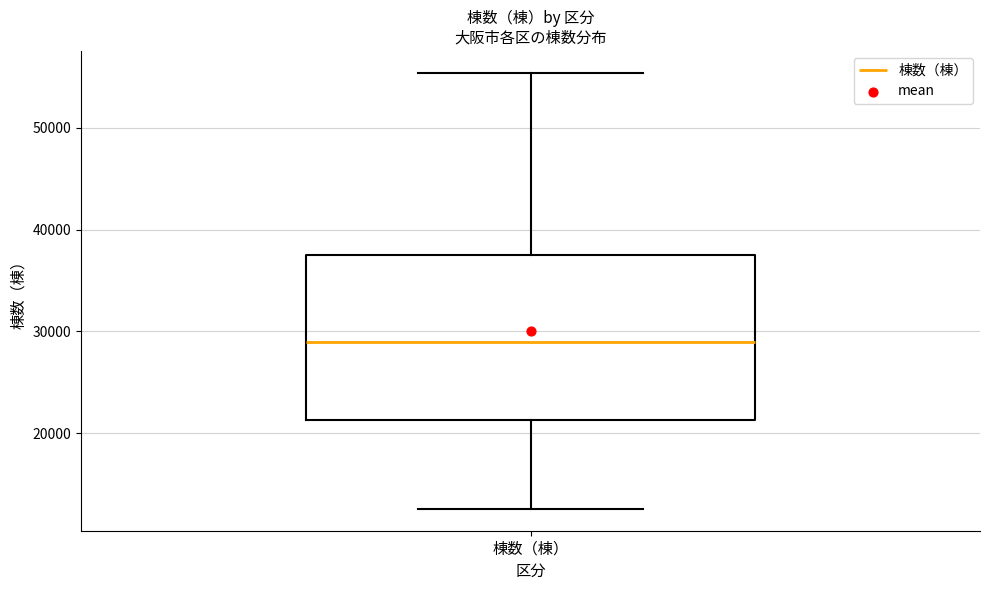

Read this box plot against the y-axis: the position of the median line, the range covered by the box, and the ends of both whiskers. The values are not printed on the chart, so give them approximately, as read against the axis.

median 29000, box 21000 to 38000, whiskers 13000 to 55000